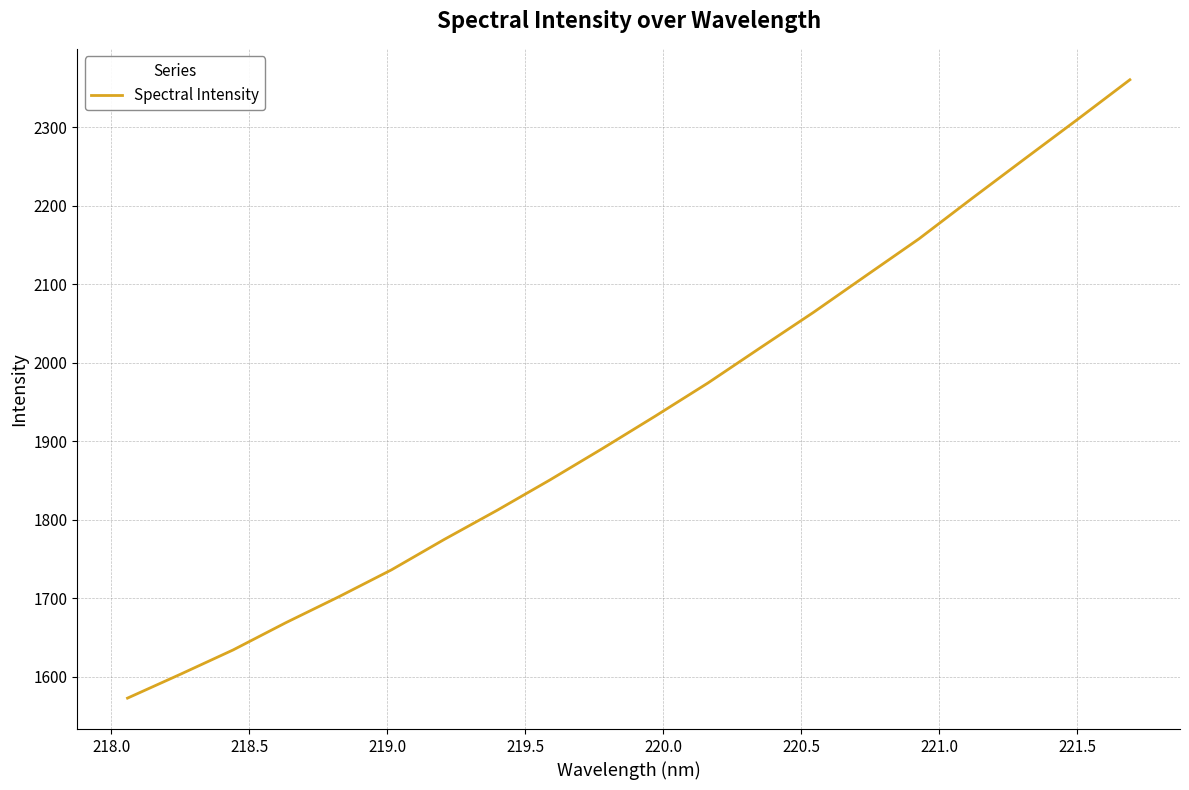

What is the difference between the maximum and minimum values?

787.6